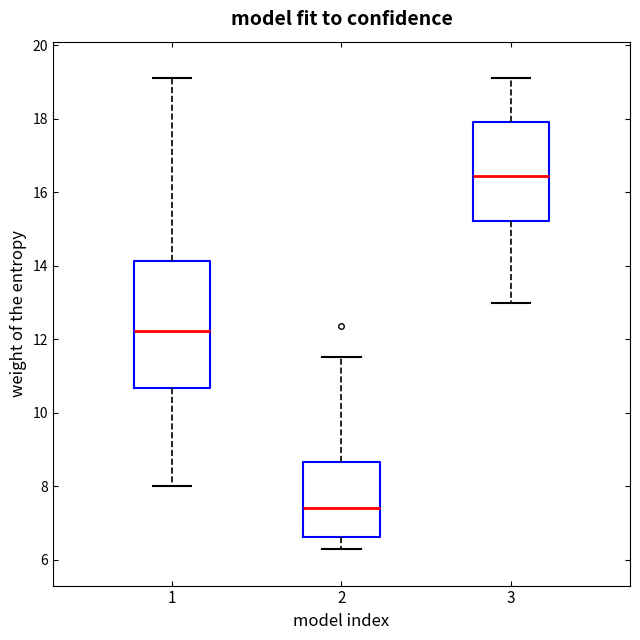

Where does the upper whisker of the box at x = 2 end on the y-axis? The values are not printed on the chart, so give them approximately, as read against the axis.

11.6